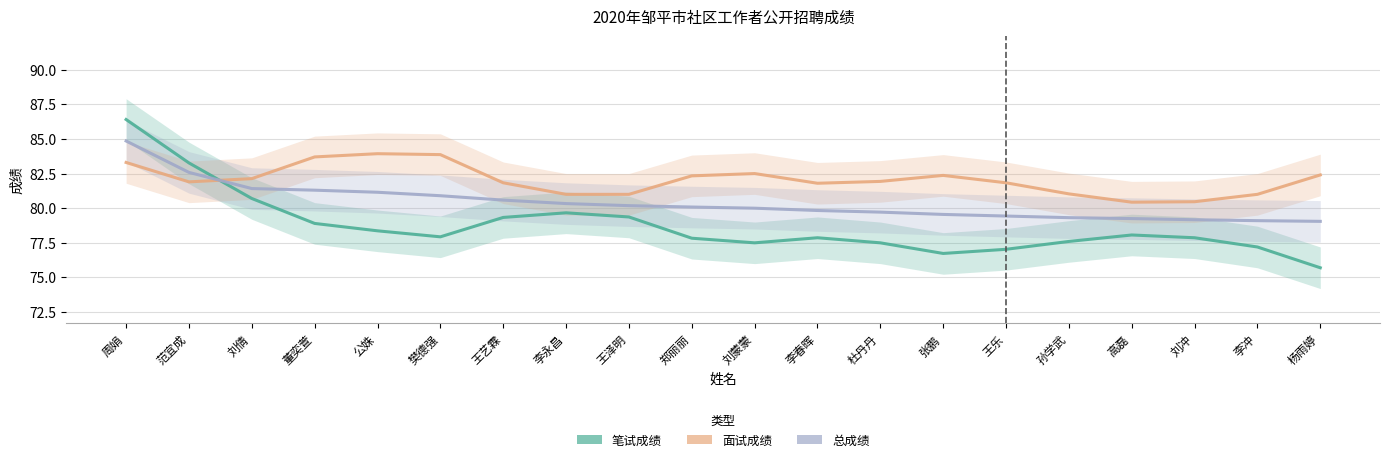

Which category has the highest value in the 总成绩 series?

周娟